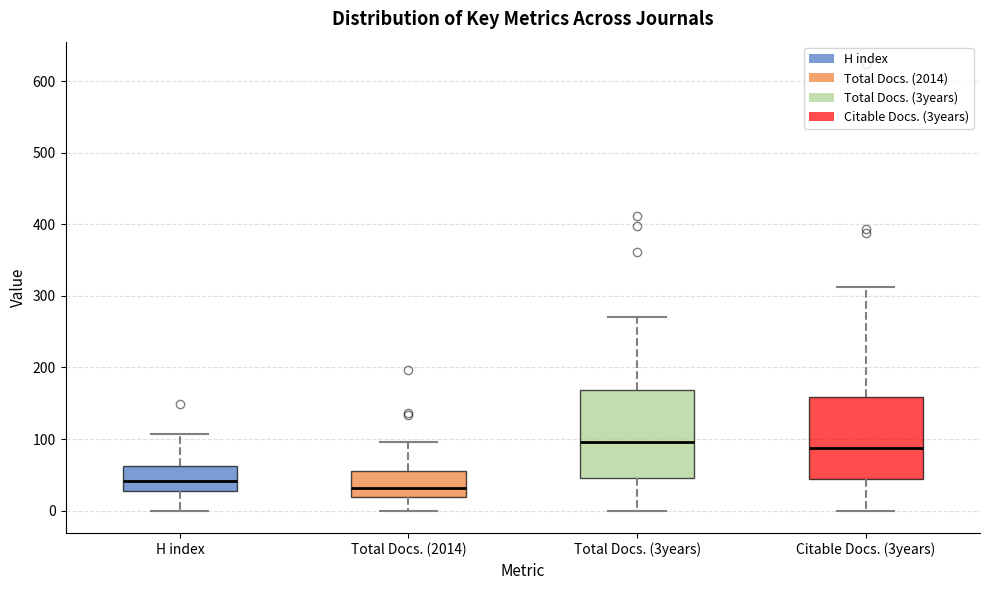

Reading left to right, transcribe this box plot: for each box, give where its median line is, the range the box spans, and where its two whiskers end, as read against the y-axis. The values are not printed on the chart, so give them approximately, as read against the axis.

H index: median 40, box 30 to 60, whiskers 0 to 110
Total Docs. (2014): median 30, box 20 to 60, whiskers 0 to 100
Total Docs. (3years): median 100, box 50 to 170, whiskers 0 to 270
Citable Docs. (3years): median 90, box 40 to 160, whiskers 0 to 310